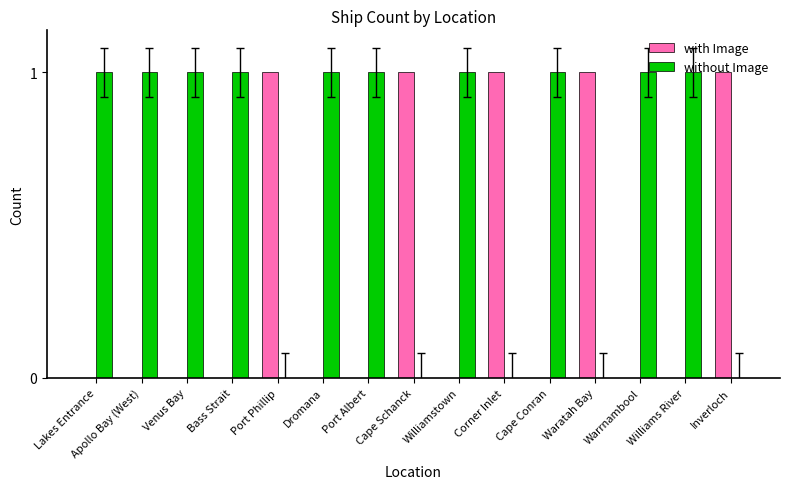

Which series has the largest total across all categories?

without Image